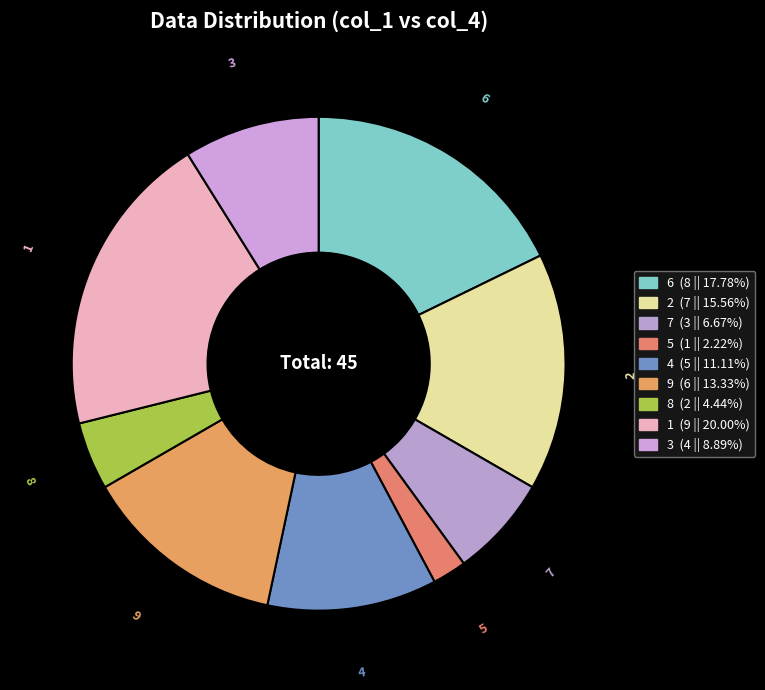

Which category has the smallest portion of the pie?

5